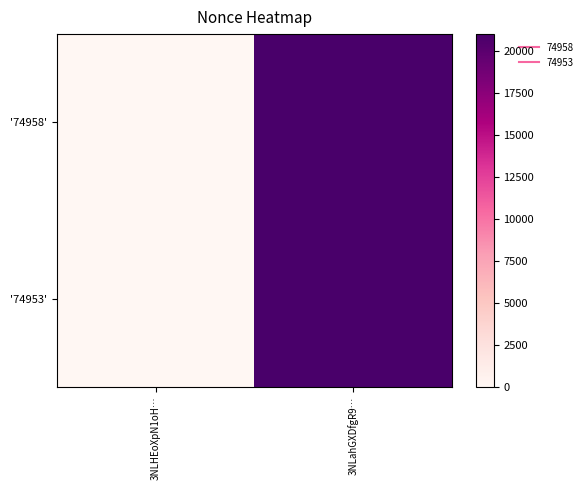

Count the number of data series in this chart.

2